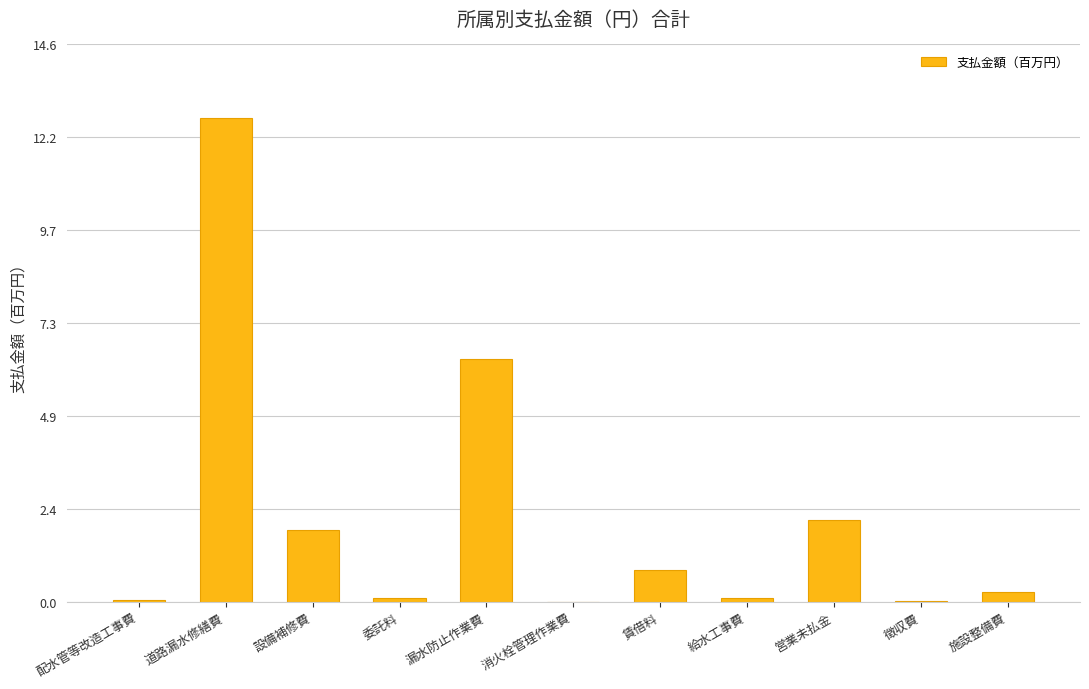

Is it true that the value at 施設整備費 is 0.3?

True